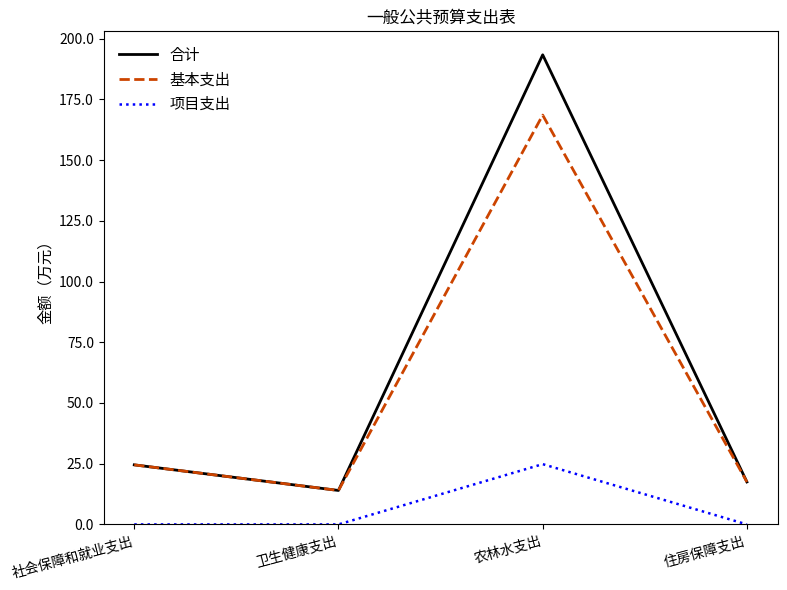

What are all the series names shown in the legend?

合计, 基本支出, 项目支出